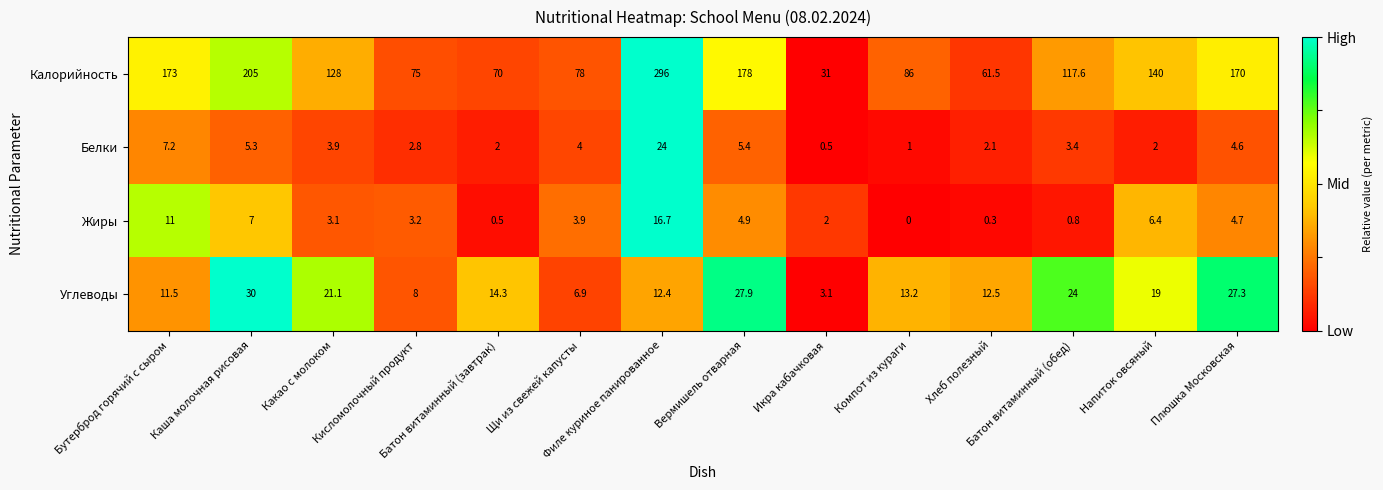

How many categories are shown in the chart?

14